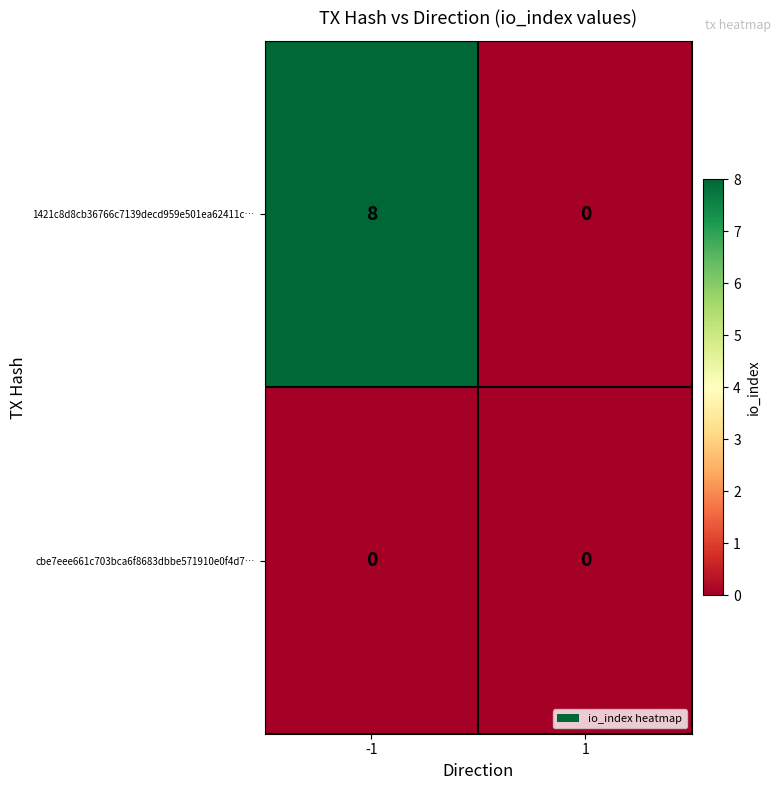

Rank the series by their average value, from lowest to highest.

cbe7eee661c703bca6f8683dbbe571910e0f4d7…, 1421c8d8cb36766c7139decd959e501ea62411c…